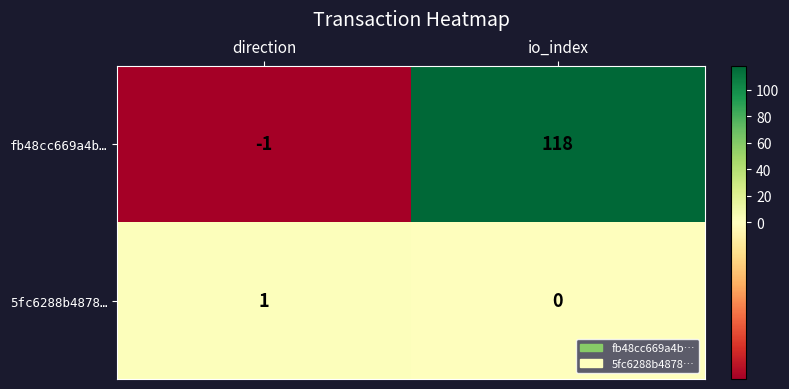

Reading left to right, extract all data points from this chart.

fb48cc669a4b…: -1	118
5fc6288b4878…: 1	0